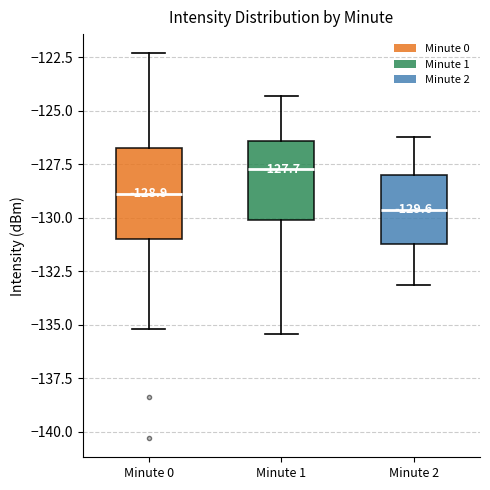

Which box has the highest median line?

Minute 1